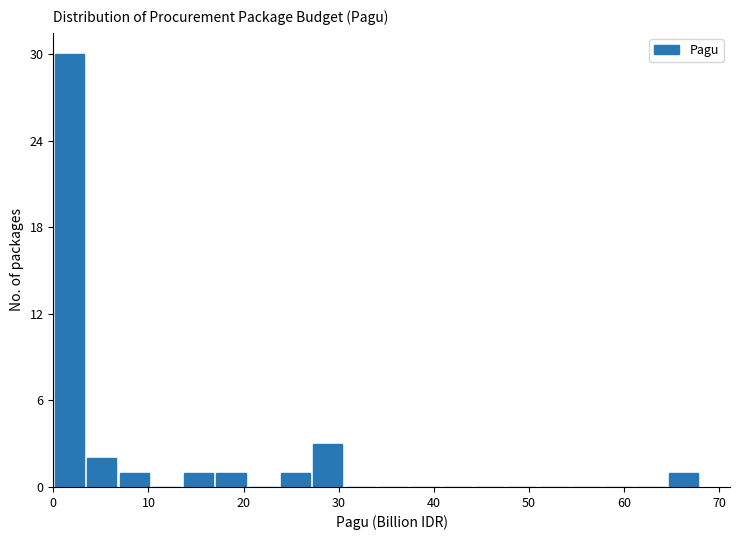

Read against the x-axis, roughly where is the centre of the tallest bar?

2